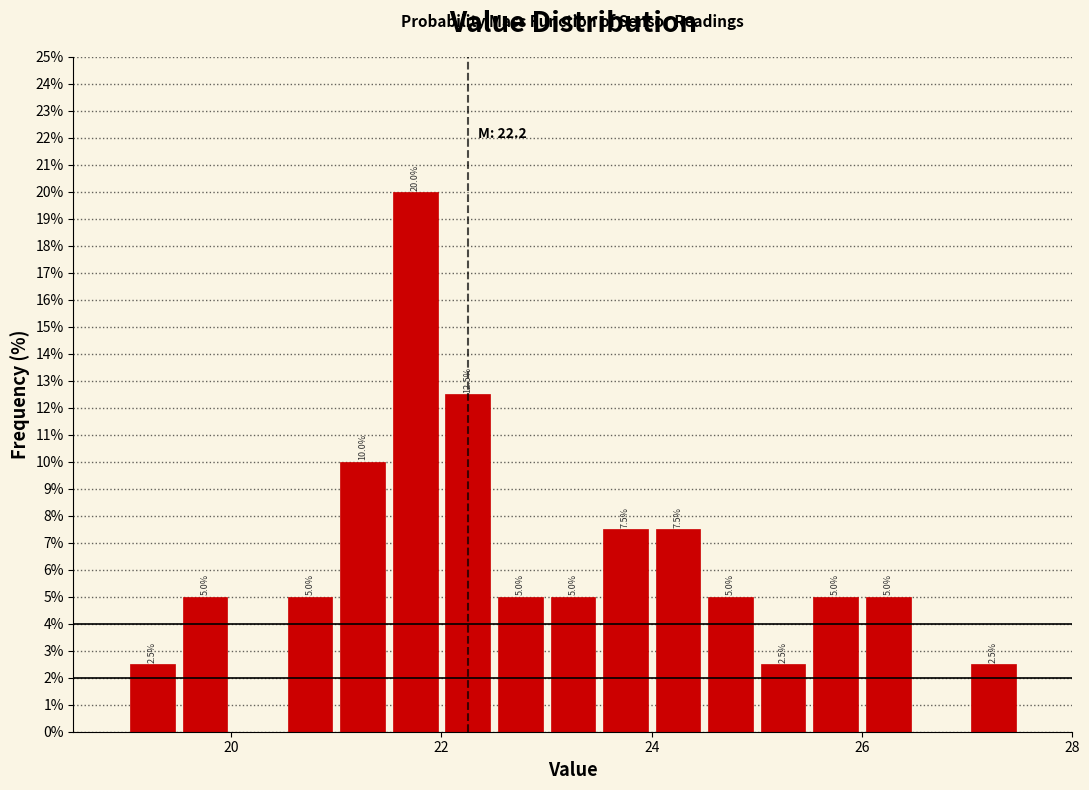

Around what value on the x-axis is the tallest bar? Give the approximate position of its centre, as read against the axis.

21.8